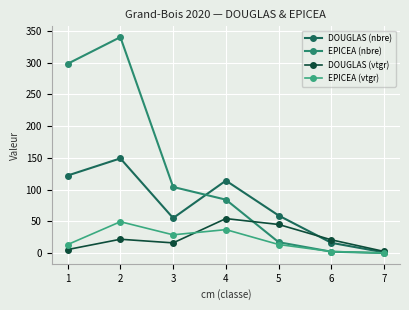

At which label does DOUGLAS (nbre) first exceed 59?

1